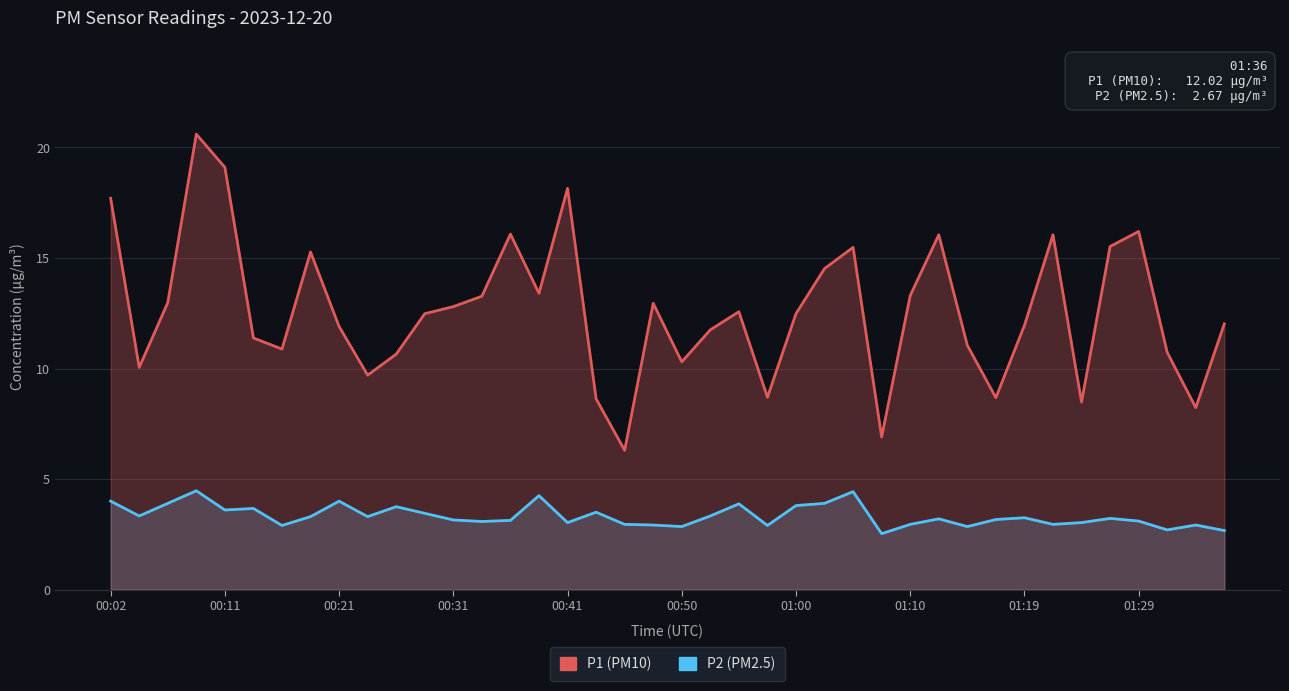

Is it true that P1 equals 8.7 at 13?

False